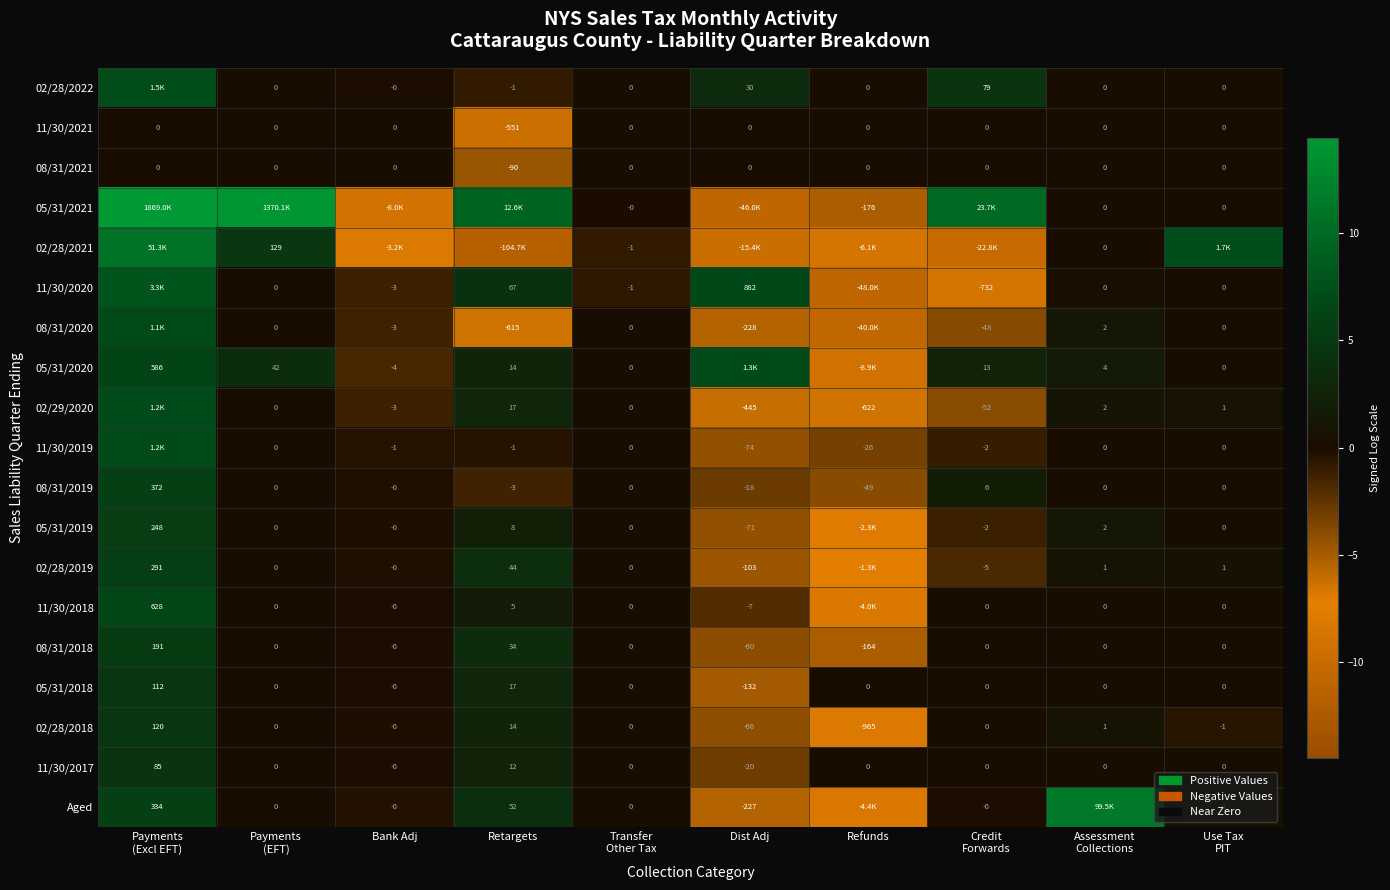

Which category has the lowest value in the 02/28/2018 series?

Refunds